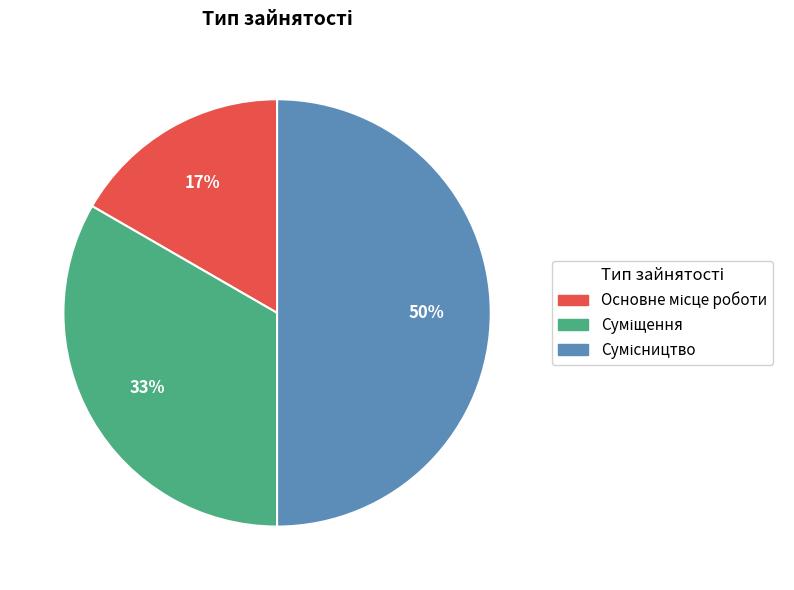

How many slices are in this pie chart?

3